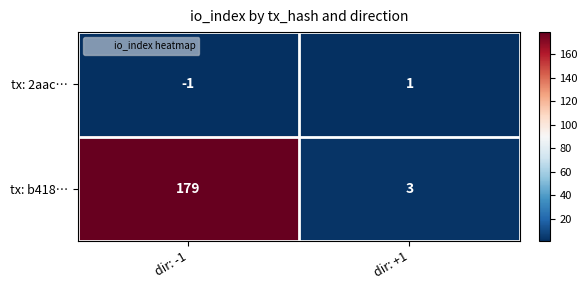

At which label is tx: 2aac… closest to 0?

dir: -1